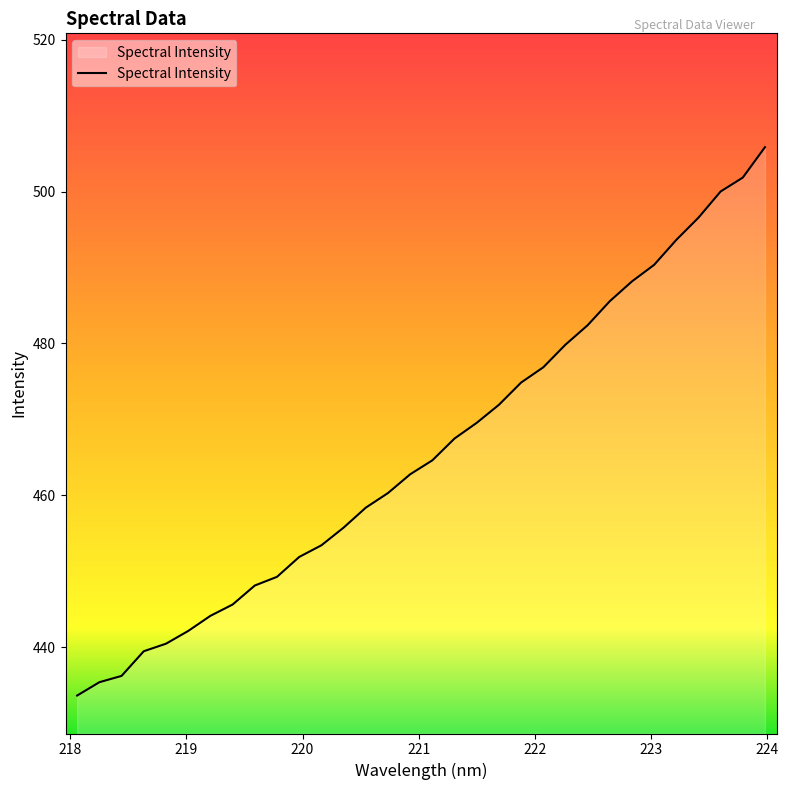

What is the average value?

465.8